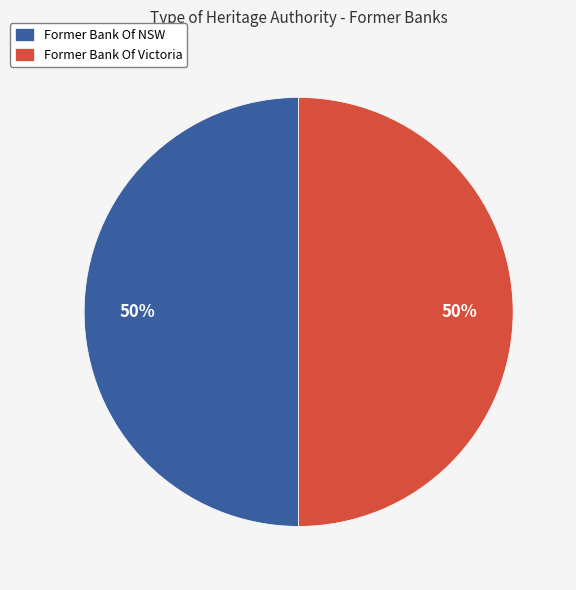

What is the ratio of the value at Former Bank Of NSW to the value at Former Bank Of Victoria?

1.0